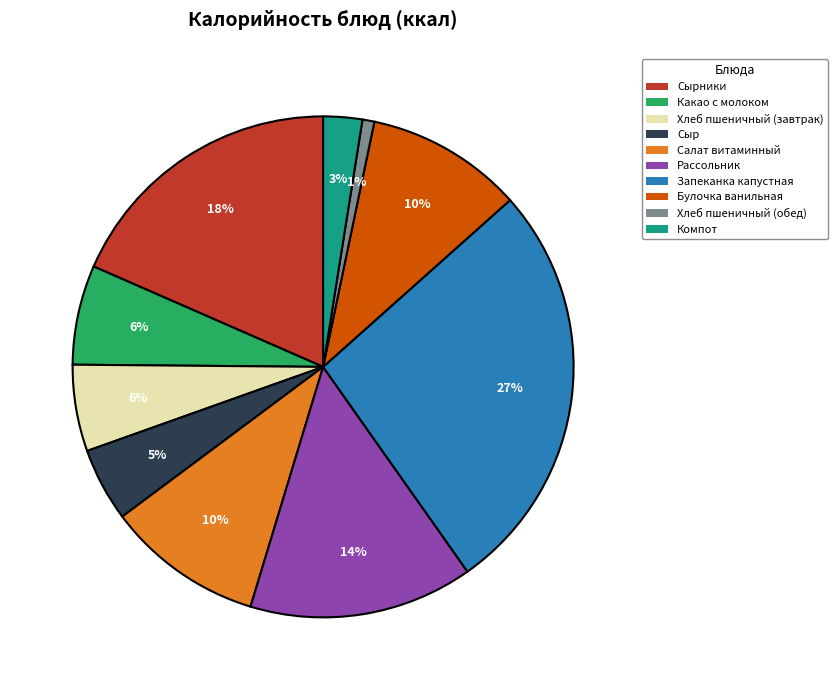

To the nearest percent, what is the combined percentage of Компот and Рассольник?

17%